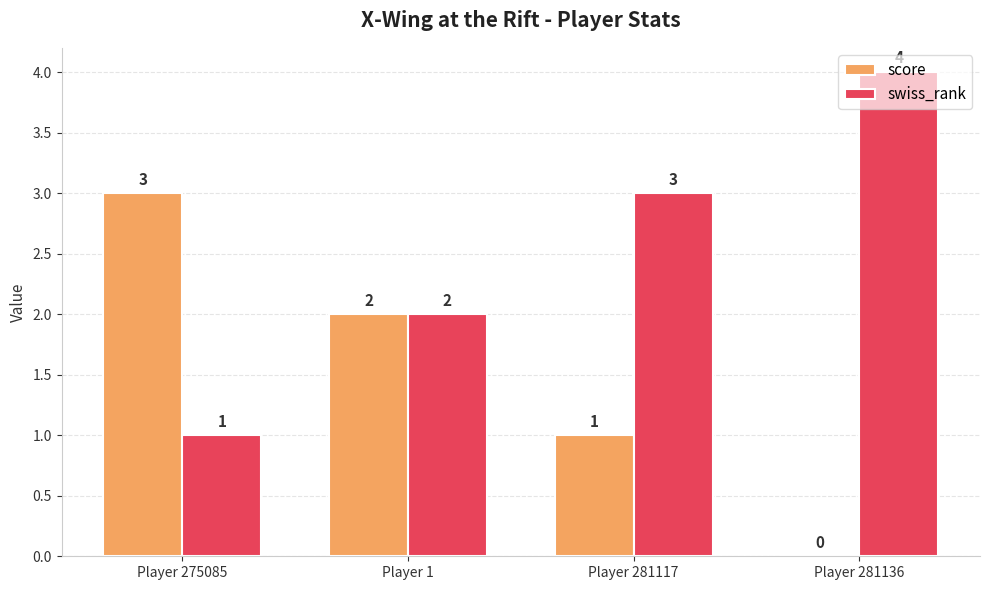

How many distinct data groups are displayed?

2